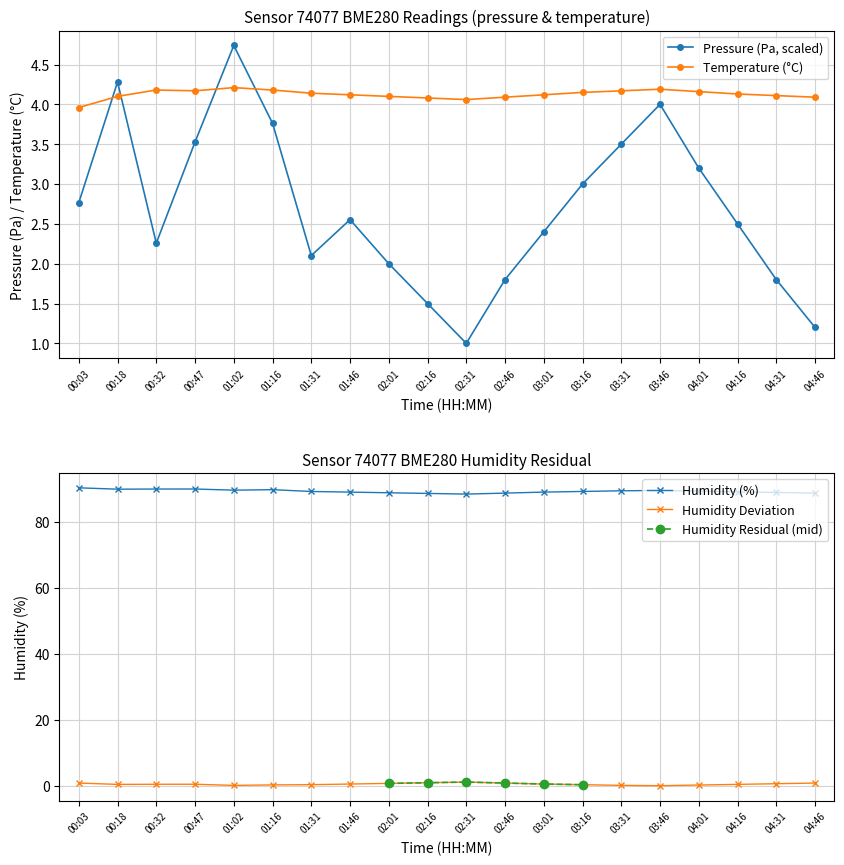

What is the minimum value for Temperature (°C)?

4.0